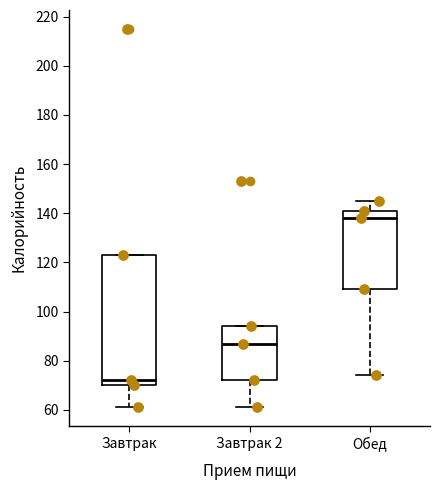

Which box's median line is the highest?

Обед